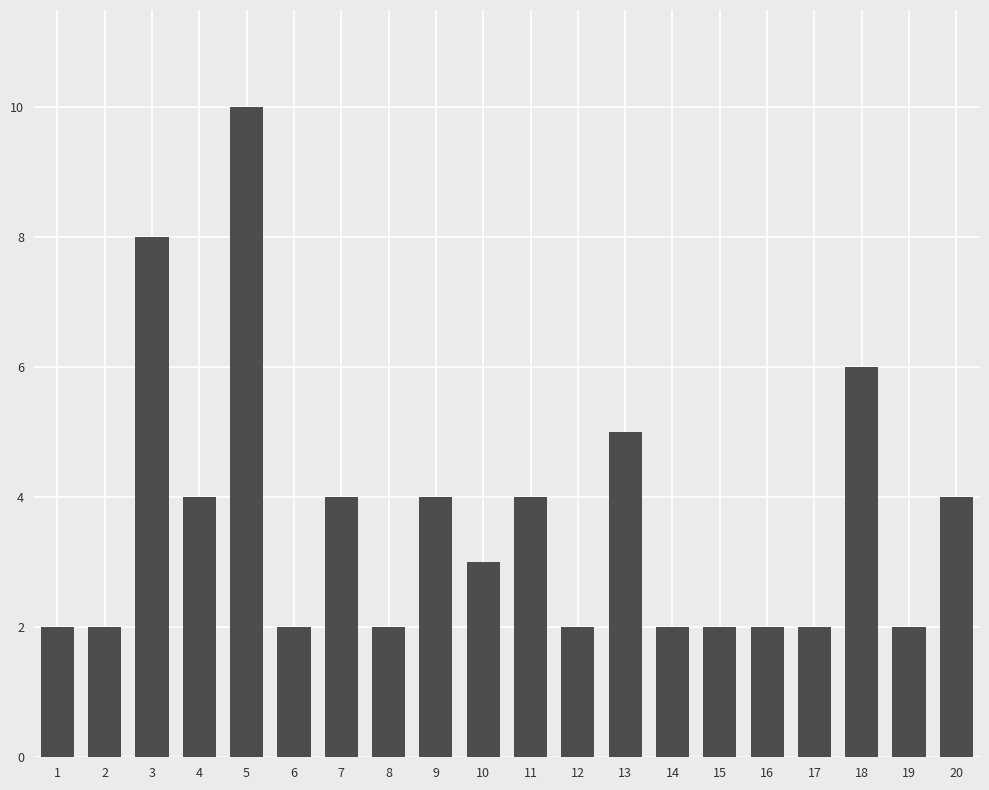

What is the maximum value shown in the chart?

10